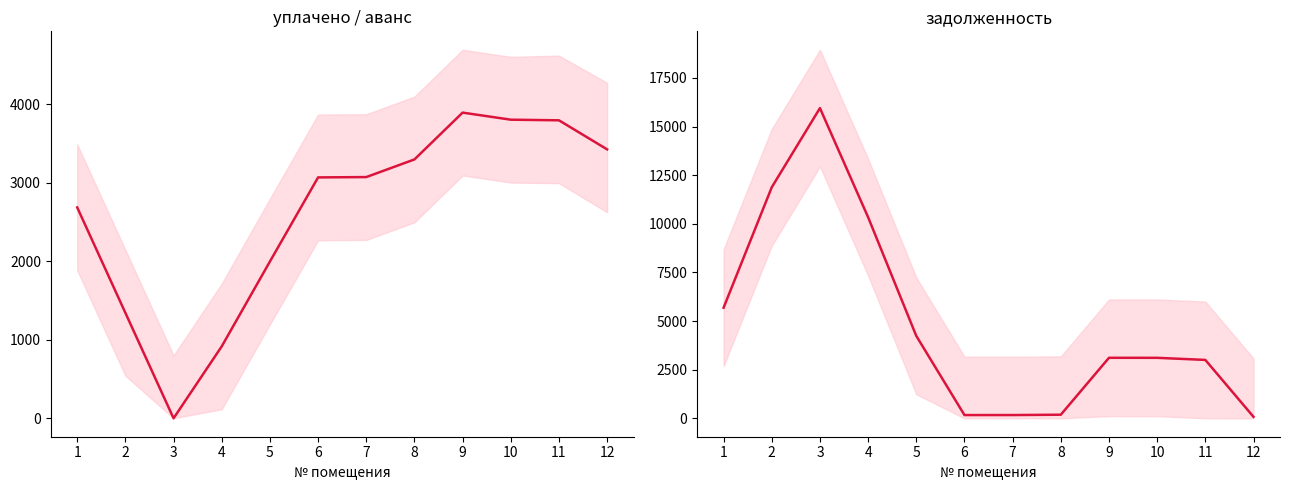

True or false: уплачено has more than 2 interior local peaks.

False